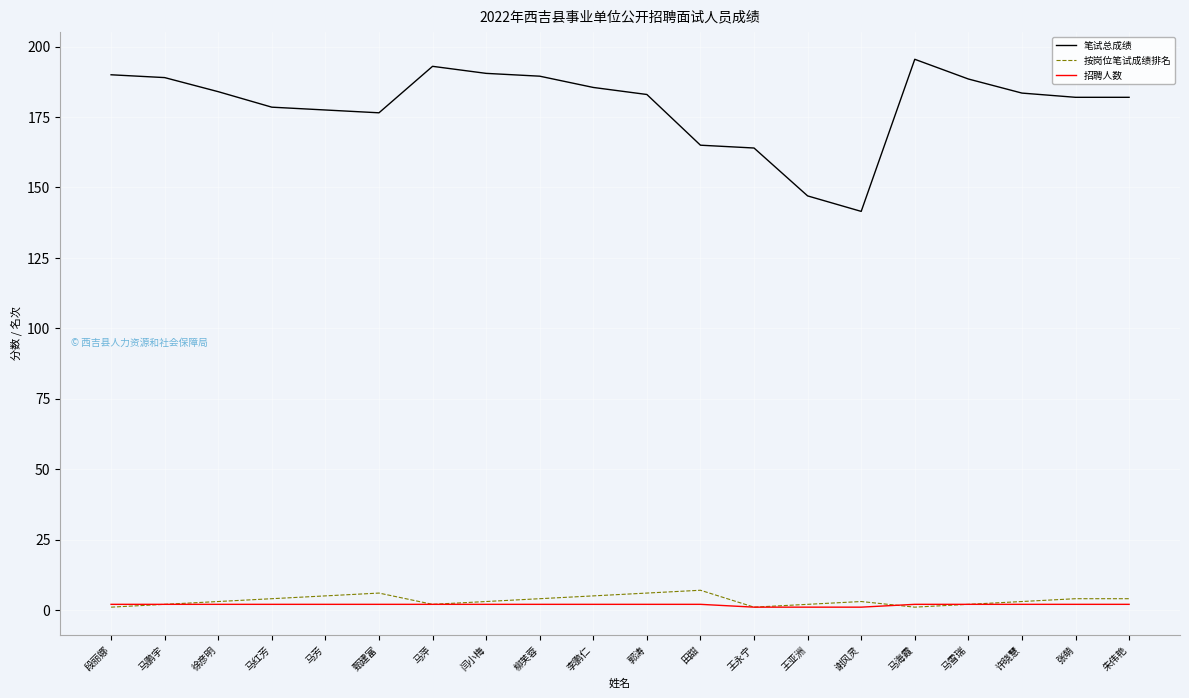

True or false: 按岗位笔试成绩排名 and 笔试总成绩 cross at least once.

False